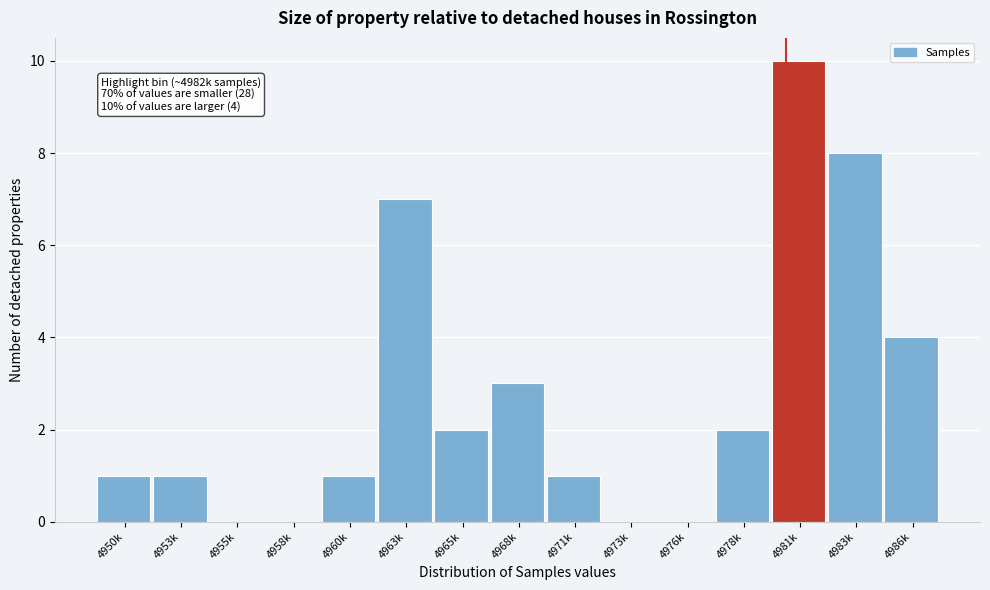

Reading left to right, extract all data points from this chart.

4950k=1	4953k=1	4955k=0	4958k=0	4960k=1	4963k=7	4965k=2	4968k=3	4971k=1	4973k=0	4976k=0	4978k=2	4981k=10	4983k=8	4986k=4